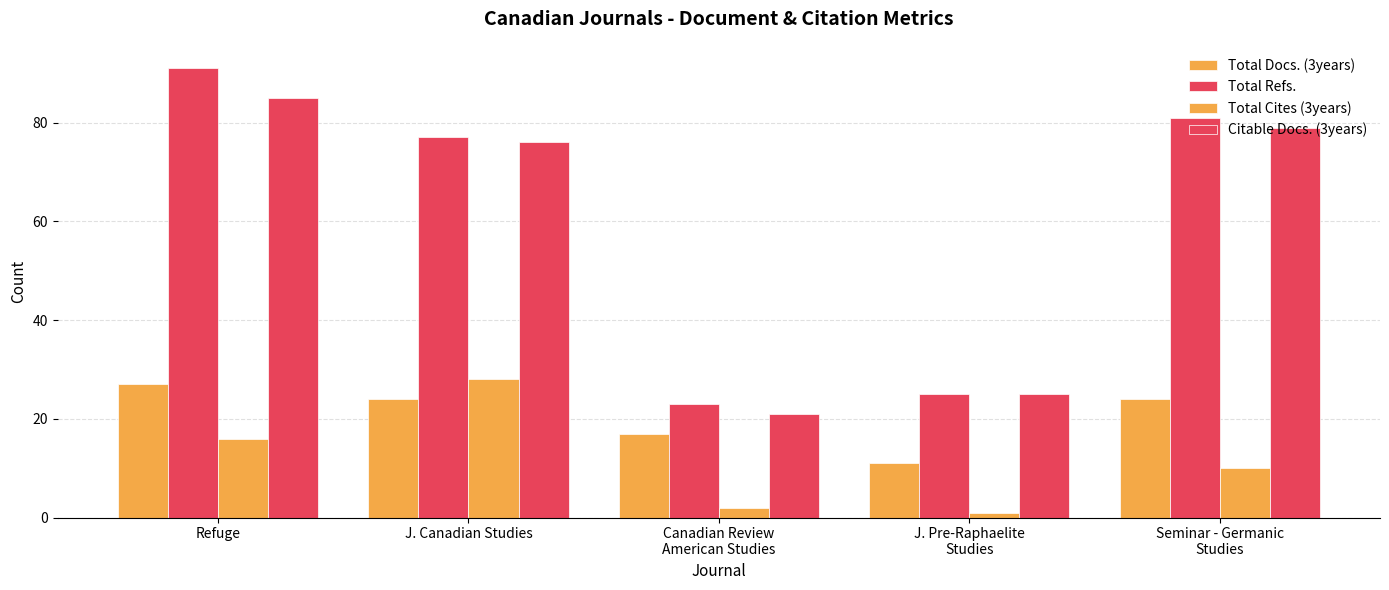

What position from the right is Seminar - Germanic
Studies?

1